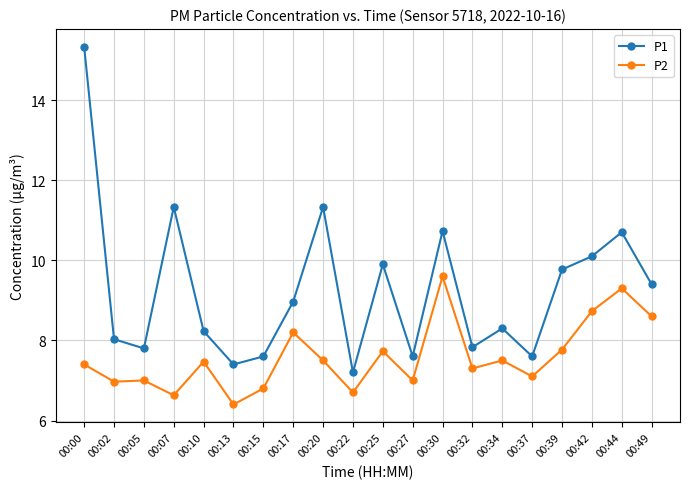

How many lines are shown in the chart?

2